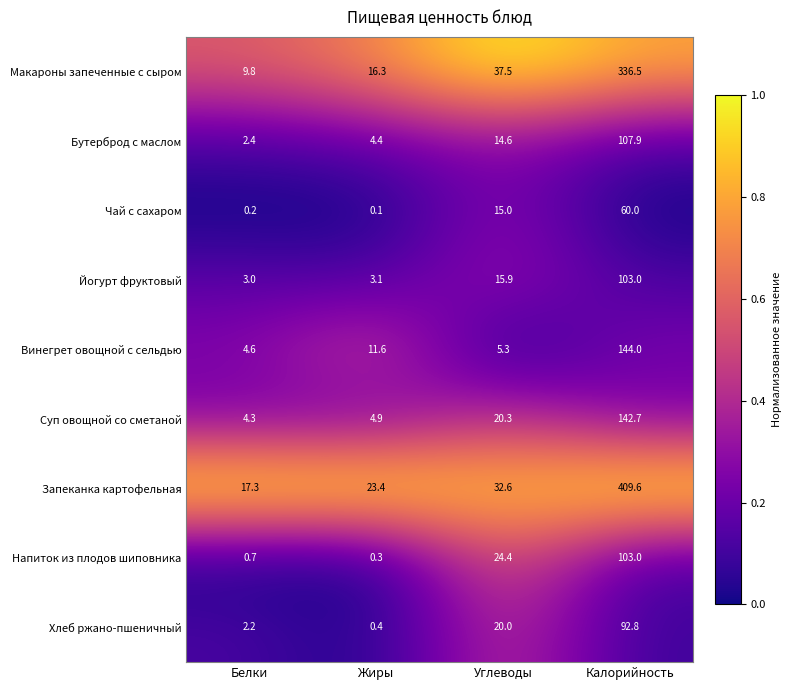

Which category has the highest value across all series?

Калорийность